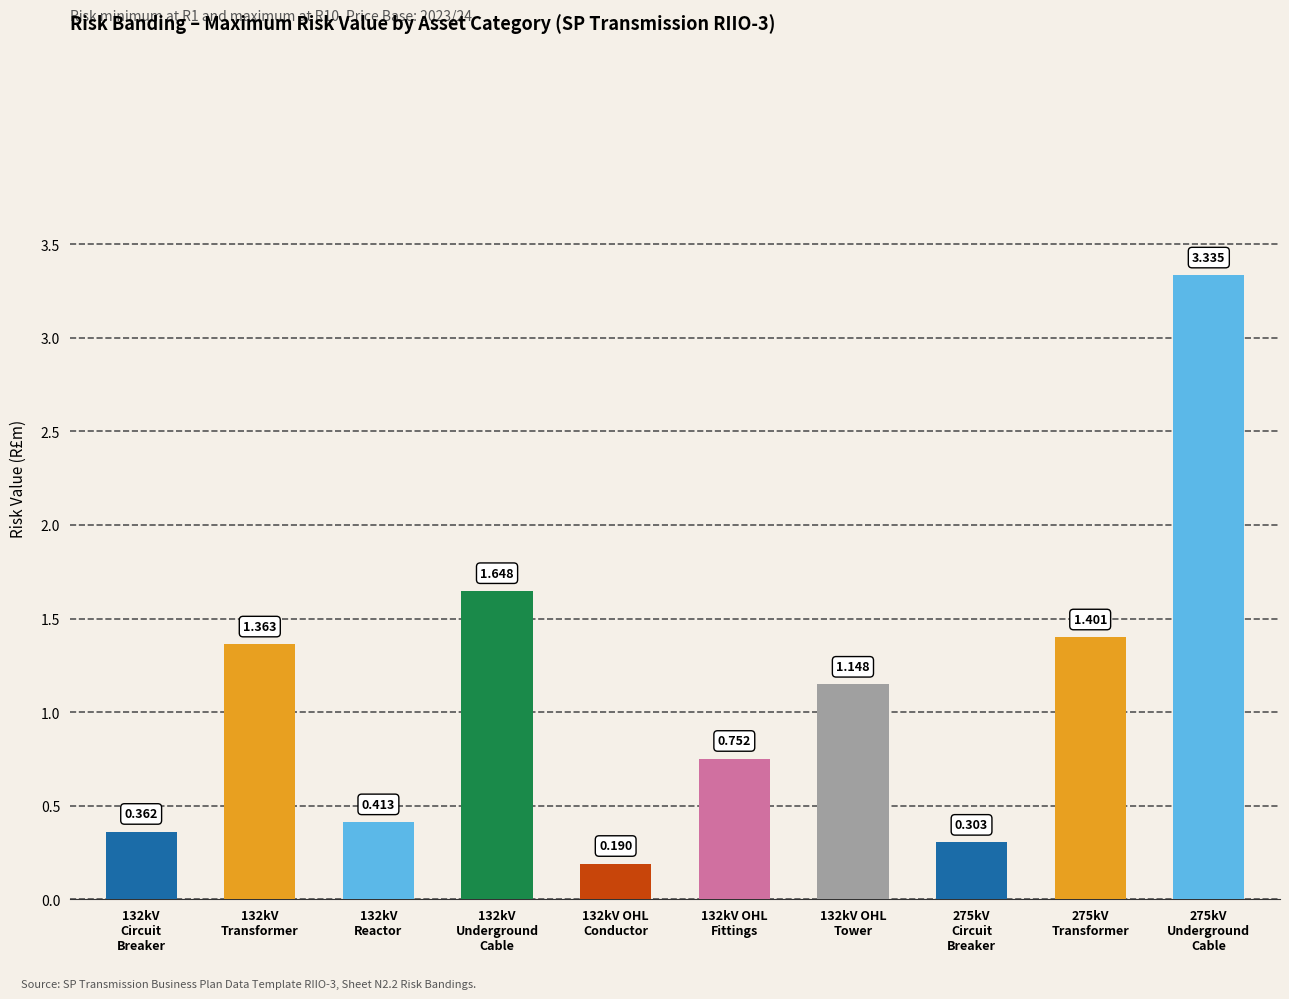

Rank the categories by value from highest to lowest.

275kV
Underground
Cable, 132kV
Underground
Cable, 275kV
Transformer, 132kV
Transformer, 132kV OHL
Tower, 132kV OHL
Fittings, 132kV
Reactor, 132kV
Circuit
Breaker, 275kV
Circuit
Breaker, 132kV OHL
Conductor